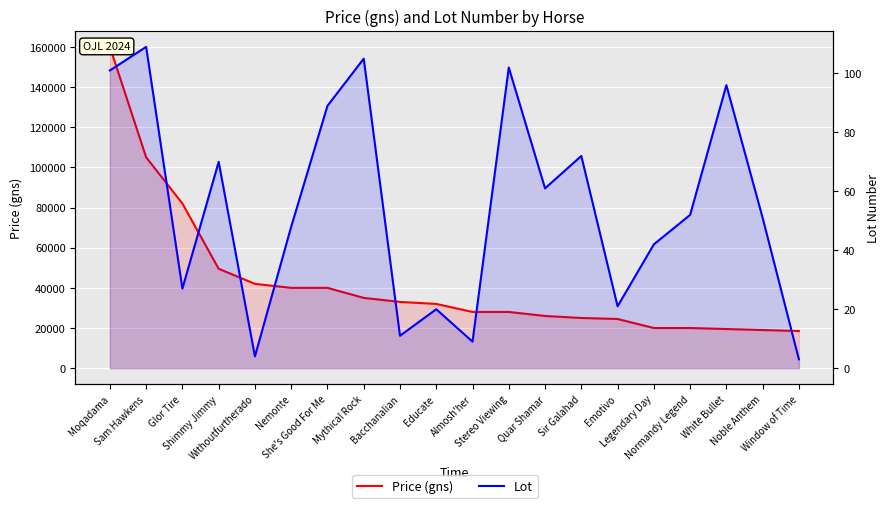

What are all the series names shown in the legend?

Price (gns), Lot